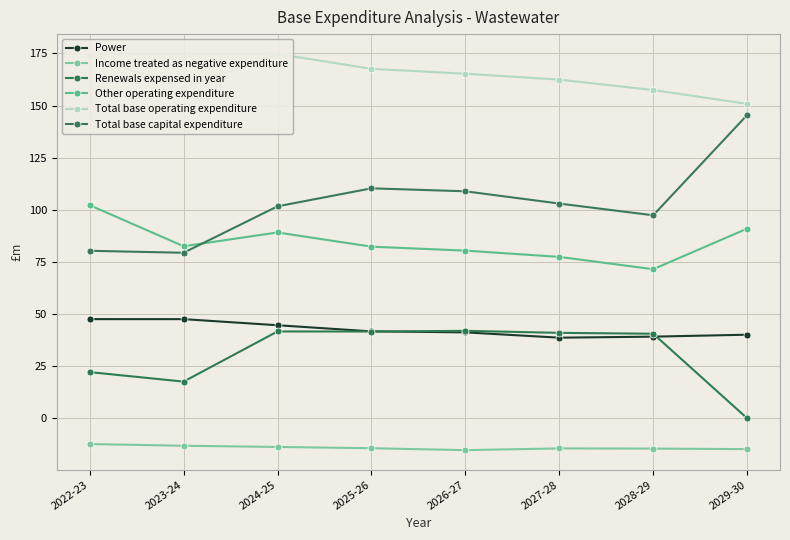

Reading left to right, list all the values displayed in this chart.

Power: 2022-23=47.6	2023-24=47.5	2024-25=44.6	2025-26=41.7	2026-27=41.2	2027-28=38.6	2028-29=39.2	2029-30=40.1
Income treated as negative expenditure: 2022-23=-12.4	2023-24=-13.2	2024-25=-13.8	2025-26=-14.4	2026-27=-15.3	2027-28=-14.5	2028-29=-14.5	2029-30=-14.8
Renewals expensed in year: 2022-23=22.1	2023-24=17.6	2024-25=41.6	2025-26=41.6	2026-27=41.9	2027-28=41.0	2028-29=40.5	2029-30=0.0
Other operating expenditure: 2022-23=102.2	2023-24=82.5	2024-25=89.1	2025-26=82.3	2026-27=80.4	2027-28=77.4	2028-29=71.5	2029-30=91.0
Total base operating expenditure: 2022-23=173.9	2023-24=158.3	2024-25=174.8	2025-26=167.6	2026-27=165.3	2027-28=162.4	2028-29=157.4	2029-30=150.8
Total base capital expenditure: 2022-23=80.3	2023-24=79.4	2024-25=101.7	2025-26=110.3	2026-27=108.9	2027-28=103.0	2028-29=97.4	2029-30=145.4